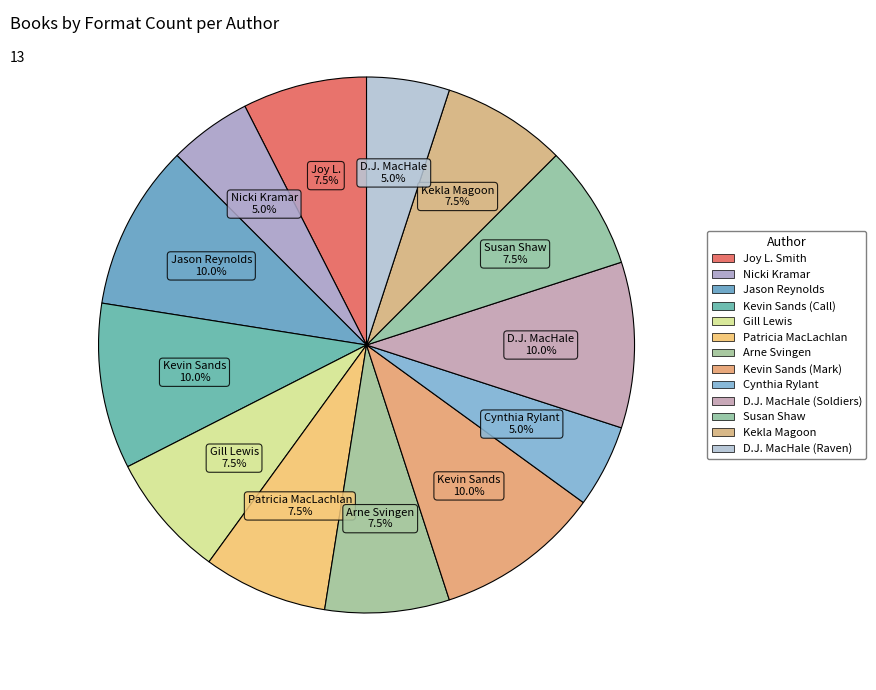

Is there any slice that represents more than half of the pie?

No